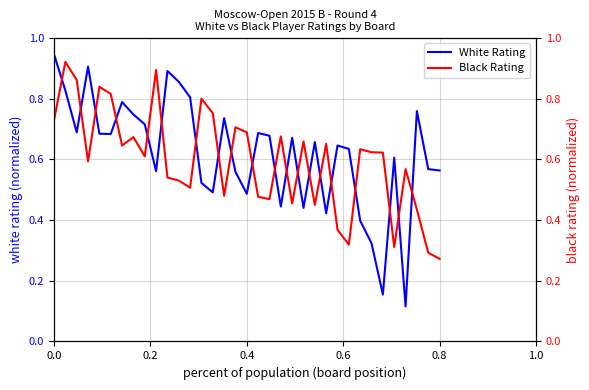

The White Rating series shows 0.9 at 30. True or false?

False